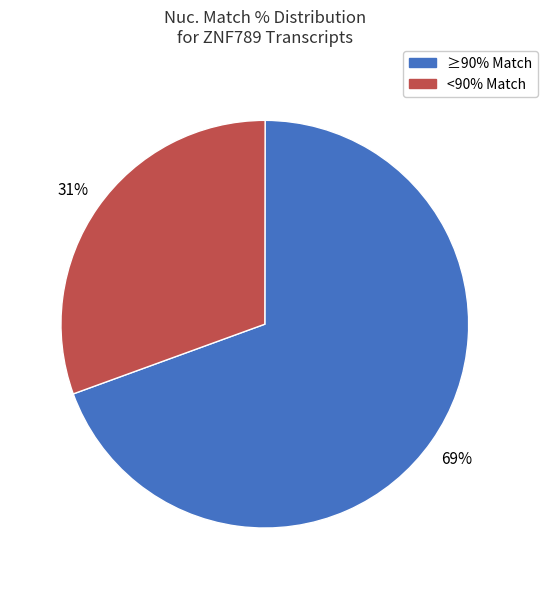

Is there a majority slice in this chart?

Yes